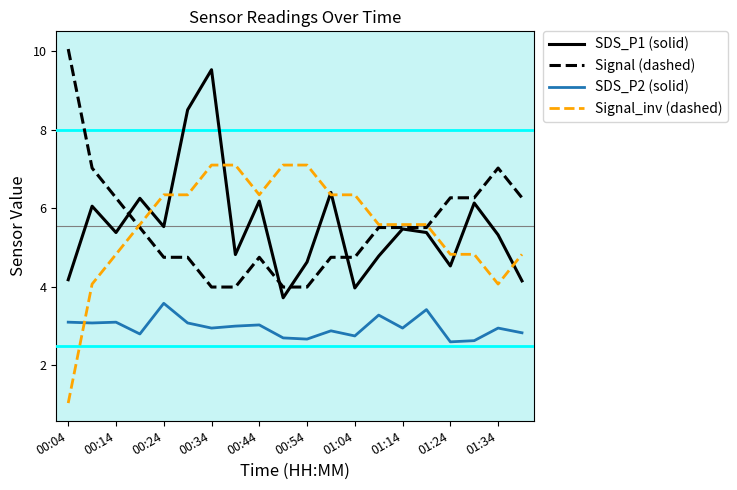

List the series in order of their peak value, highest first.

Signal (dashed), SDS_P1 (solid), Signal_inv (dashed), SDS_P2 (solid)